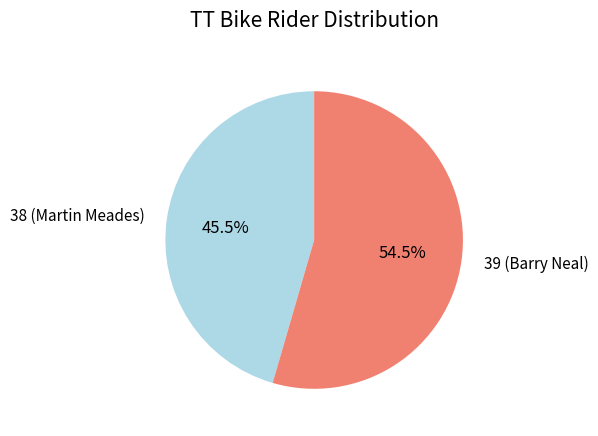

What percentage is NOT represented by 38 (Martin Meades)?

54.5%